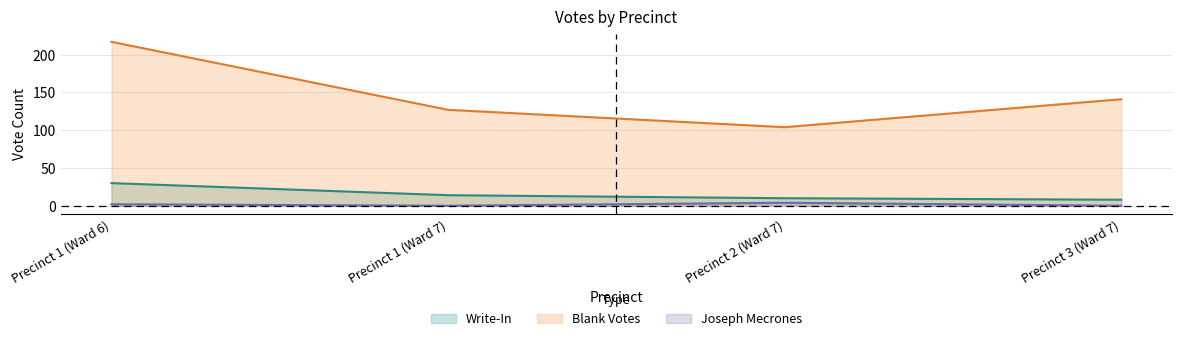

True or false: Blank Votes has more than 1 interior local peaks.

False